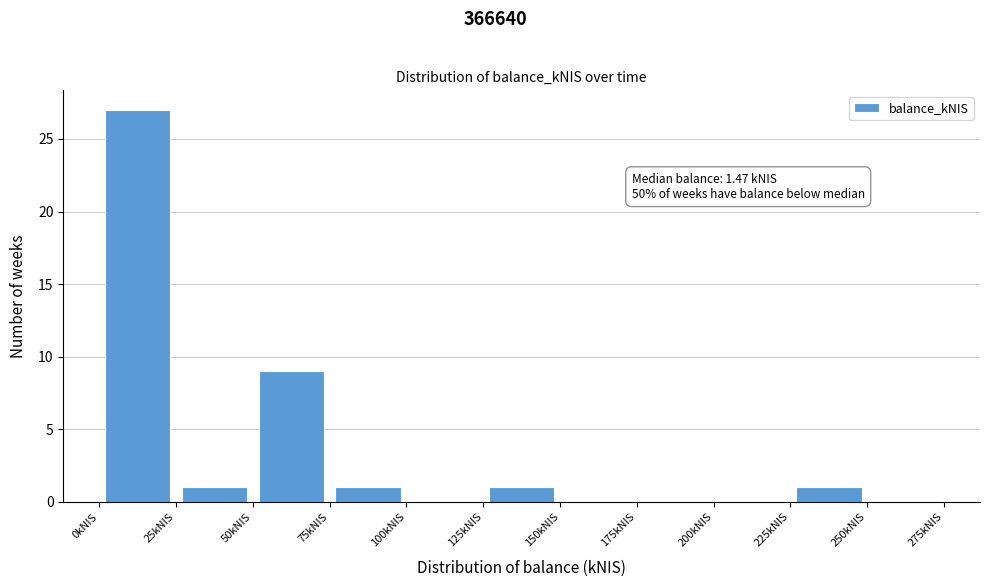

Over which range of the x-axis is the bar tallest?

0 to 25